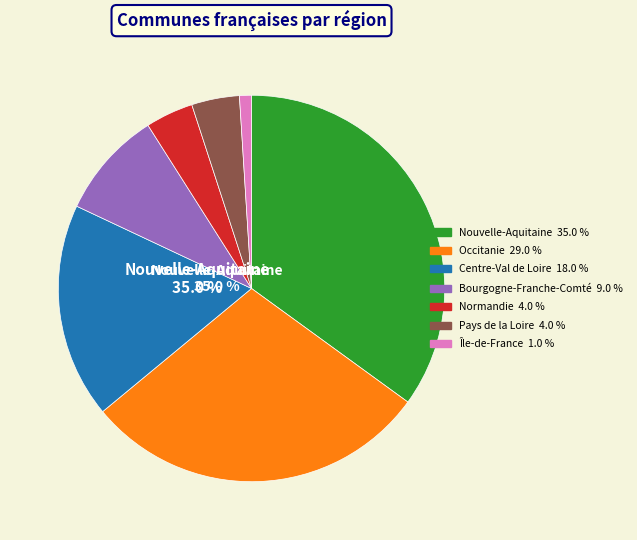

The Nouvelle-Aquitaine slice represents 35% of the pie. True or false?

True